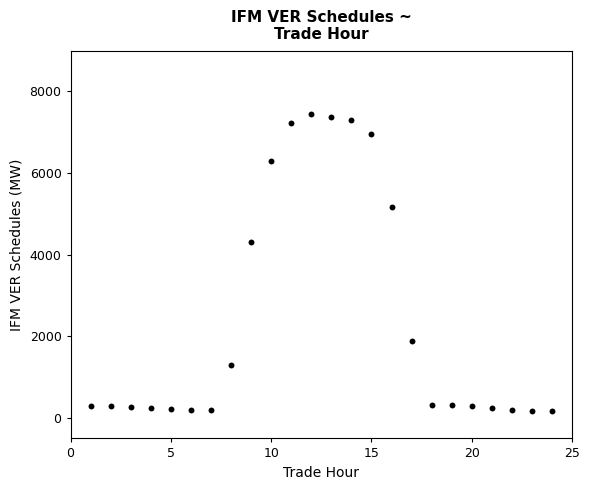

What Y value in the scatter plot is closest to 3804?

4321.0